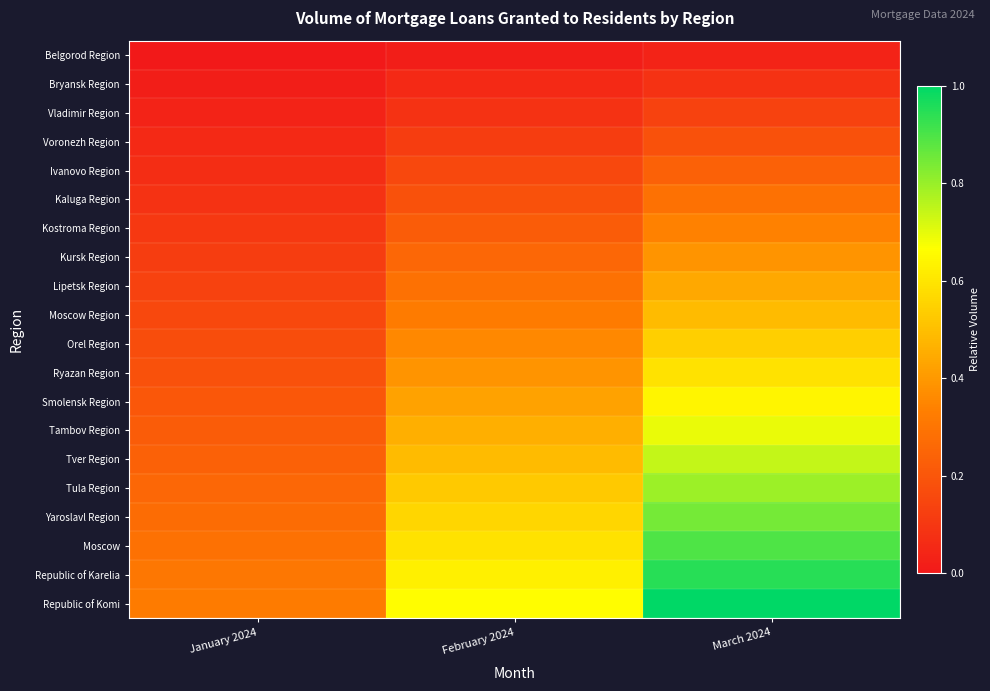

Reading left to right, list all the values displayed in this chart.

Belgorod Region: January 2024=0.0	February 2024=0.0	March 2024=0.0
Bryansk Region: January 2024=0.0	February 2024=0.1	March 2024=0.1
Vladimir Region: January 2024=0.0	February 2024=0.1	March 2024=0.1
Voronezh Region: January 2024=0.1	February 2024=0.1	March 2024=0.2
Ivanovo Region: January 2024=0.1	February 2024=0.2	March 2024=0.2
Kaluga Region: January 2024=0.1	February 2024=0.2	March 2024=0.3
Kostroma Region: January 2024=0.1	February 2024=0.2	March 2024=0.3
Kursk Region: January 2024=0.1	February 2024=0.3	March 2024=0.4
Lipetsk Region: January 2024=0.1	February 2024=0.3	March 2024=0.4
Moscow Region: January 2024=0.2	February 2024=0.3	March 2024=0.5
Orel Region: January 2024=0.2	February 2024=0.4	March 2024=0.5
Ryazan Region: January 2024=0.2	February 2024=0.4	March 2024=0.6
Smolensk Region: January 2024=0.2	February 2024=0.4	March 2024=0.6
Tambov Region: January 2024=0.2	February 2024=0.5	March 2024=0.7
Tver Region: January 2024=0.2	February 2024=0.5	March 2024=0.7
Tula Region: January 2024=0.3	February 2024=0.5	March 2024=0.8
Yaroslavl Region: January 2024=0.3	February 2024=0.6	March 2024=0.8
Moscow: January 2024=0.3	February 2024=0.6	March 2024=0.9
Republic of Karelia: January 2024=0.3	February 2024=0.6	March 2024=0.9
Republic of Komi: January 2024=0.3	February 2024=0.7	March 2024=1.0